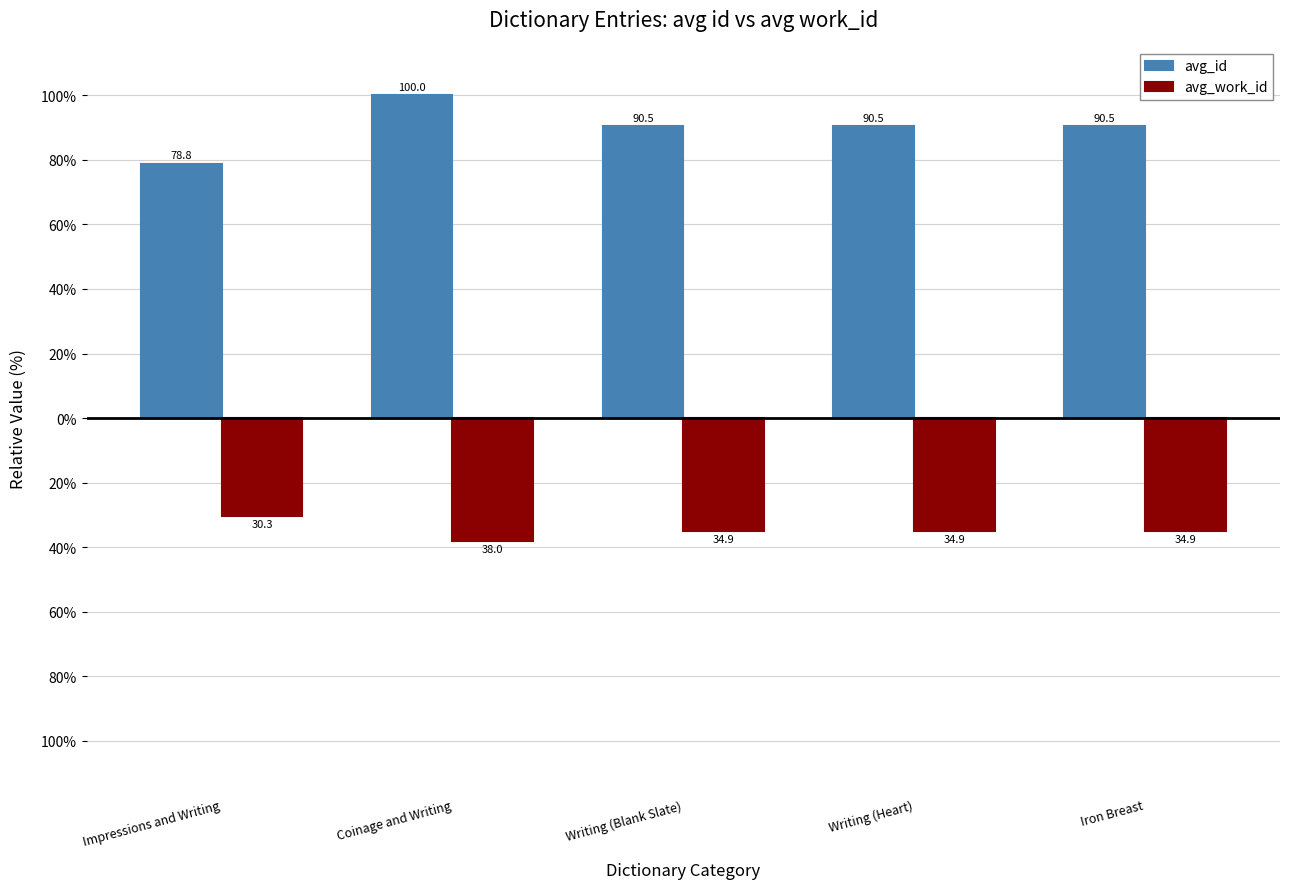

Which series changed the most between Coinage and Writing and Writing (Heart)?

avg_id